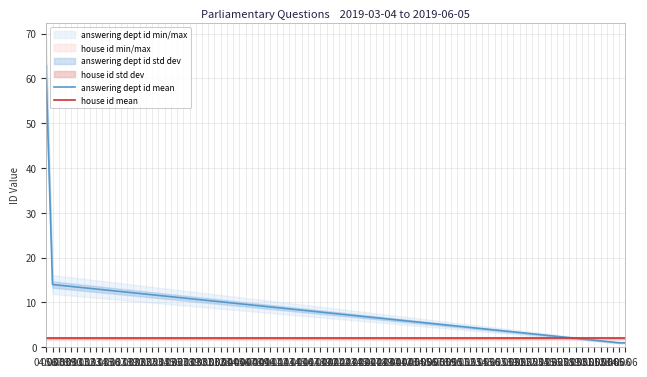

Is the value of answering dept id mean at 04.03 greater than the value of house id mean at 05.03?

Yes